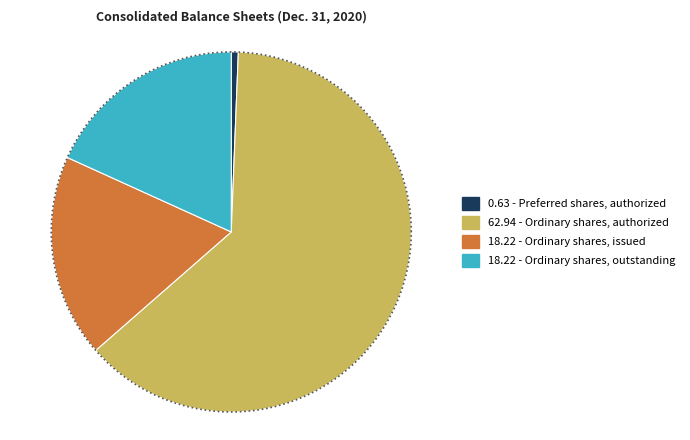

Between Preferred shares, authorized and Ordinary shares, authorized, which is larger?

Ordinary shares, authorized